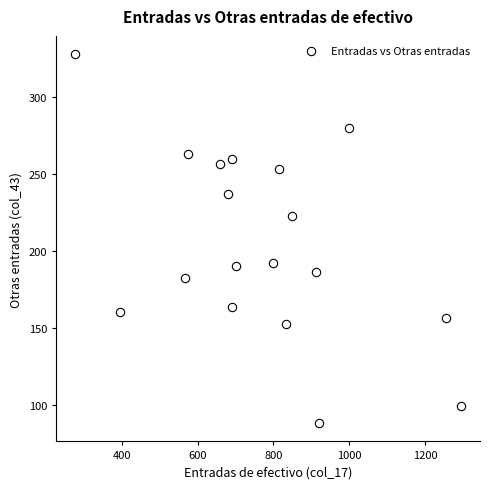

What is the range of X values (max minus min)?

1017.7